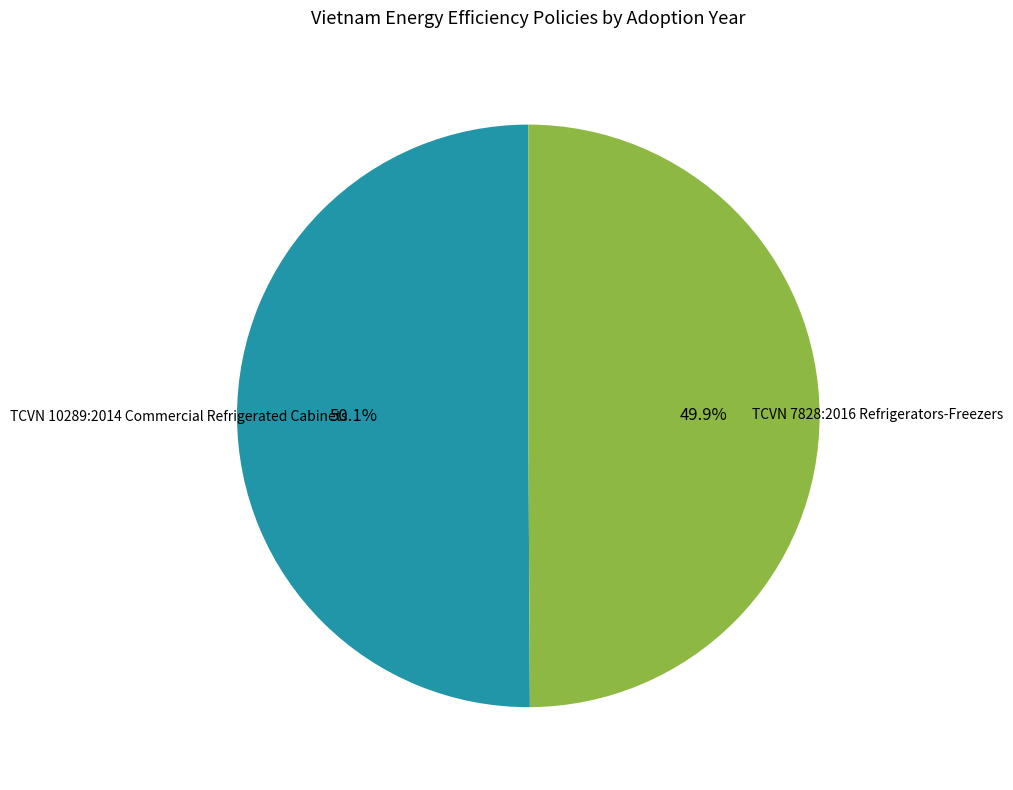

Does any single category account for the majority?

Yes